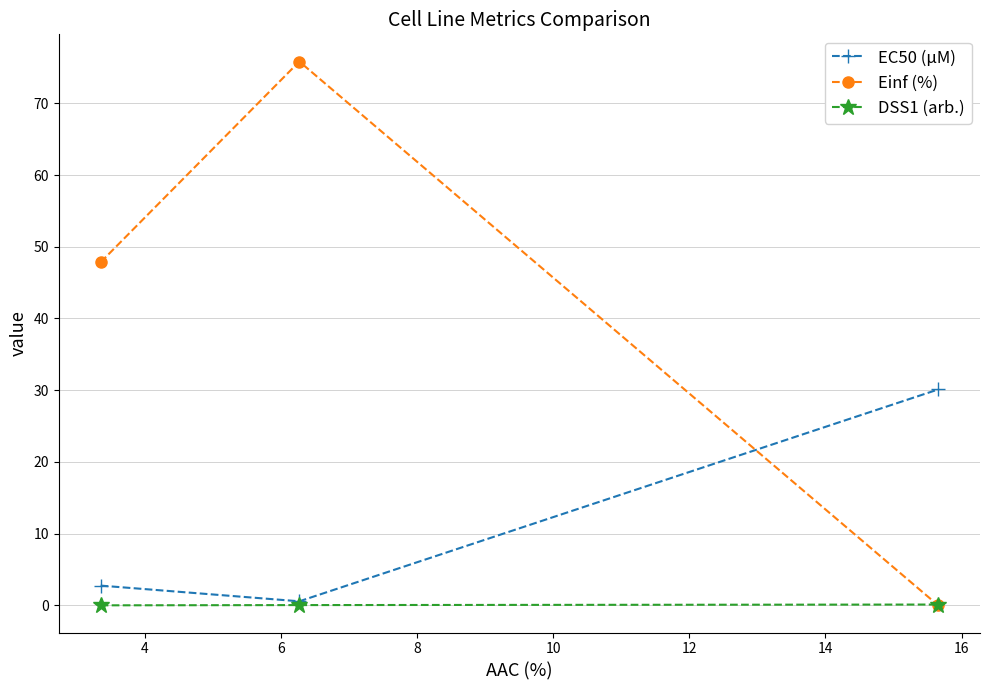

Which series has the widest spread of values?

Einf (%)